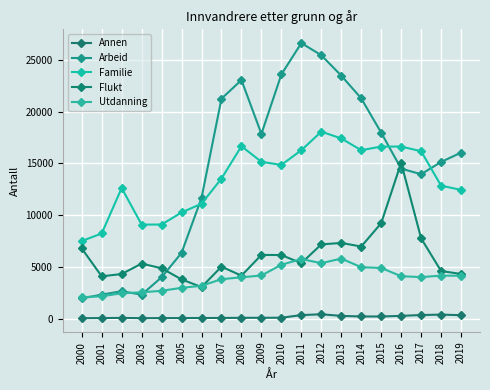

True or false: Annen and Utdanning intersect in this chart.

False